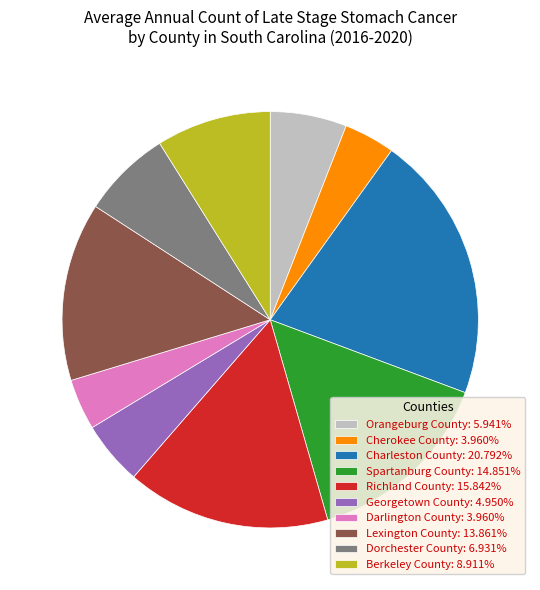

Count the number of slices in the pie.

10